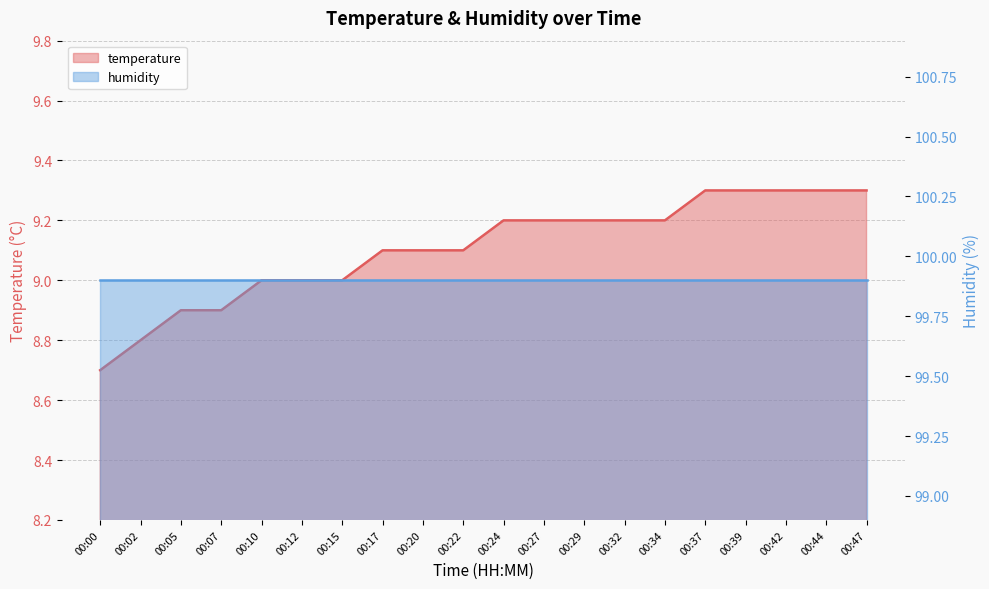

Reading left to right, list all the values displayed in this chart.

00:00=8.7	00:02=8.8	00:05=8.9	00:07=8.9	00:10=9.0	00:12=9.0	00:15=9.0	00:17=9.1	00:20=9.1	00:22=9.1	00:24=9.2	00:27=9.2	00:29=9.2	00:32=9.2	00:34=9.2	00:37=9.3	00:39=9.3	00:42=9.3	00:44=9.3	00:47=9.3